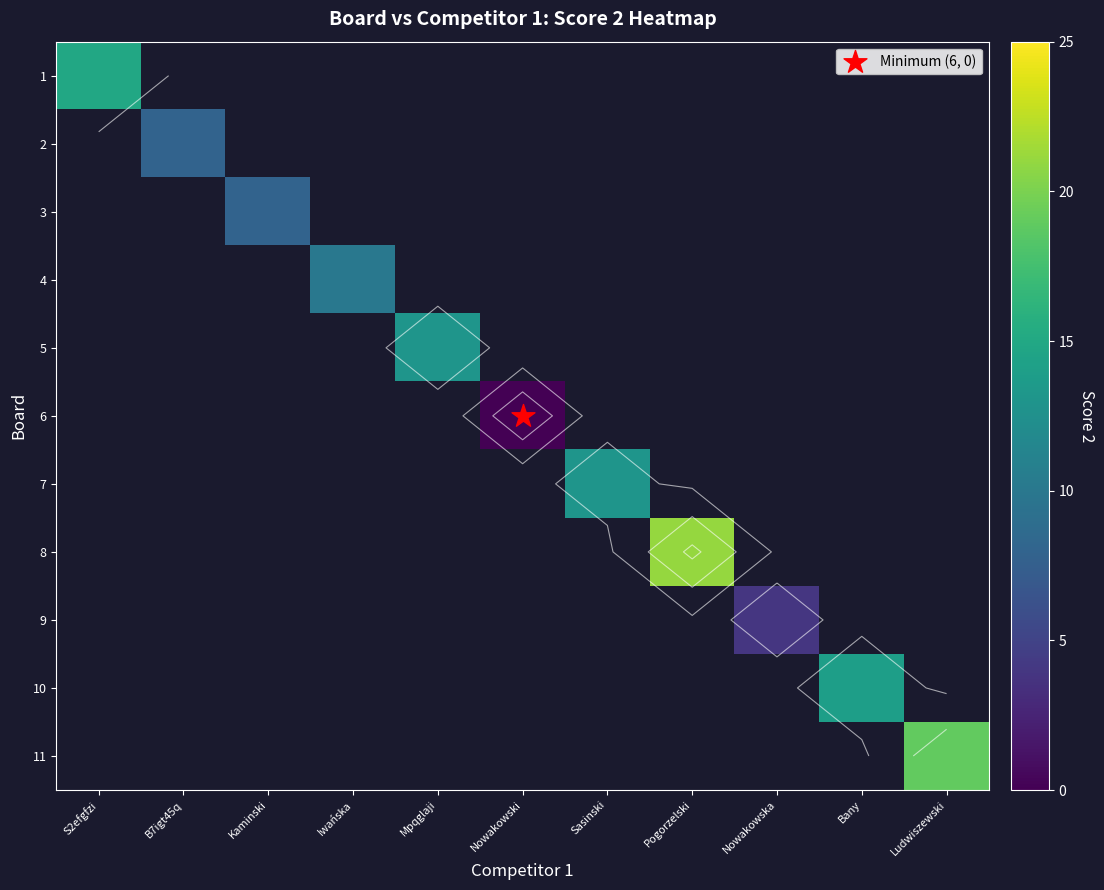

Where is 1 nearest to the value 15?

S2efgfzi